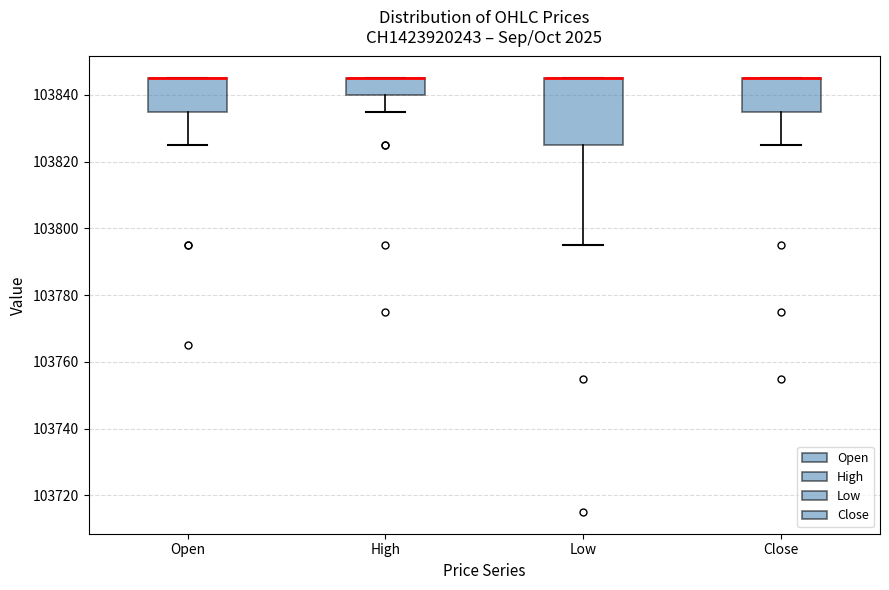

Reading left to right, transcribe this box plot: for each box, give where its median line is, the range the box spans, and where its two whiskers end, as read against the y-axis. The values are not printed on the chart, so give them approximately, as read against the axis.

Open: median 103846 (drawn on the box's upper edge), box 103836 to 103846, whiskers 103826 to 103846
High: median 103846 (drawn on the box's upper edge), box 103840 to 103846, whiskers 103836 to 103846
Low: median 103846 (drawn on the box's upper edge), box 103826 to 103846, whiskers 103796 to 103846
Close: median 103846 (drawn on the box's upper edge), box 103836 to 103846, whiskers 103826 to 103846